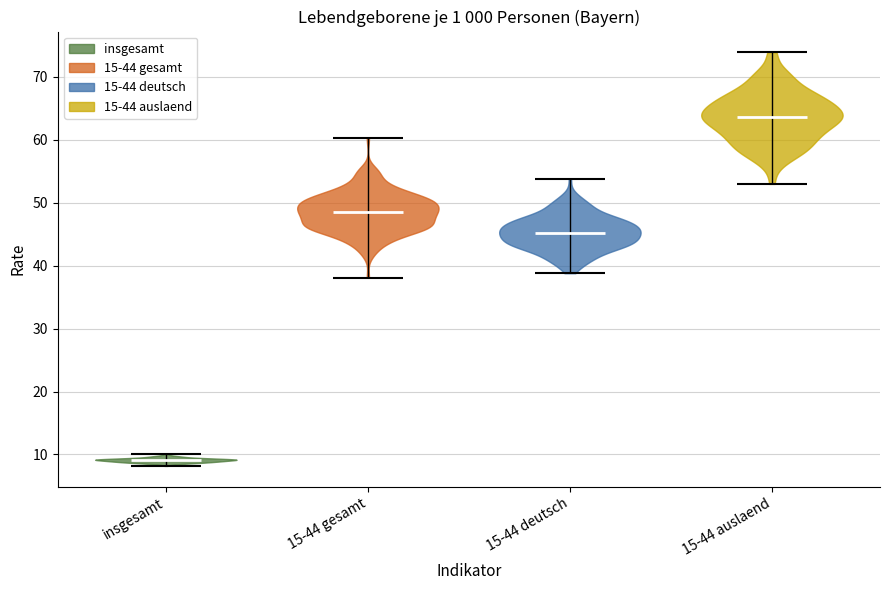

Which violin has the lowest median line?

insgesamt